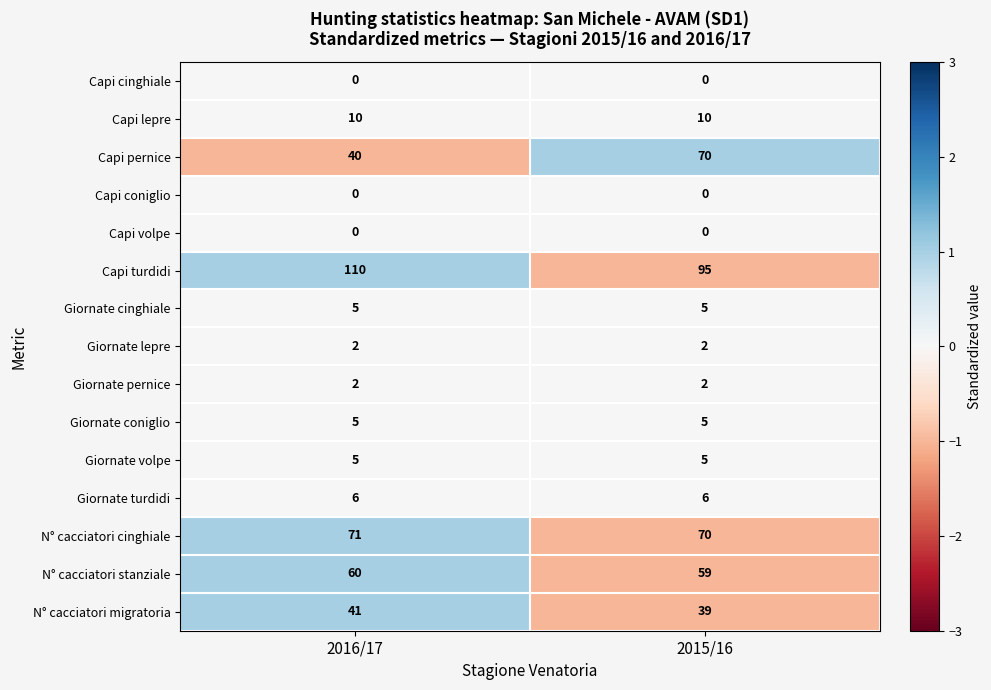

Between 2016/17 and 2015/16, which series saw the biggest shift?

Capi pernice